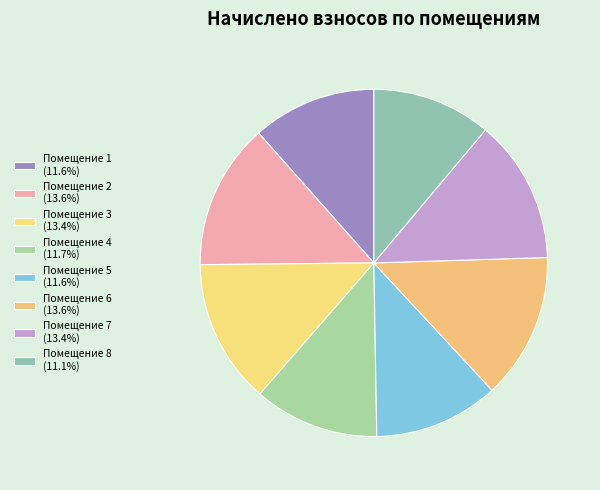

How many segments does this pie chart have?

8